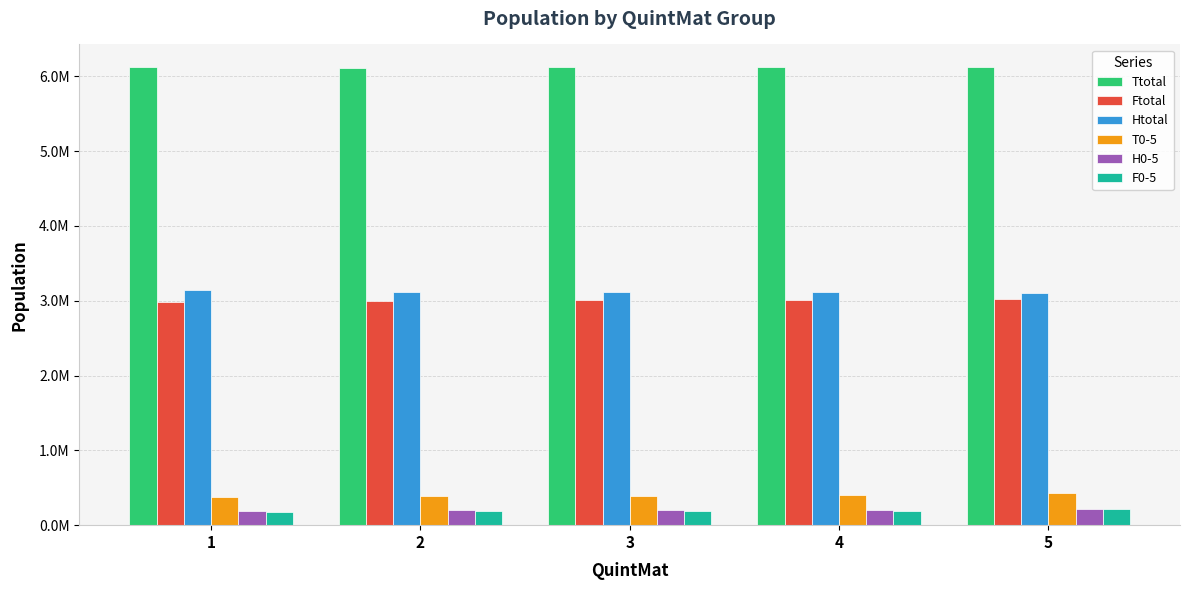

What is the sum of the Htotal values at 5 and 2?

6223665